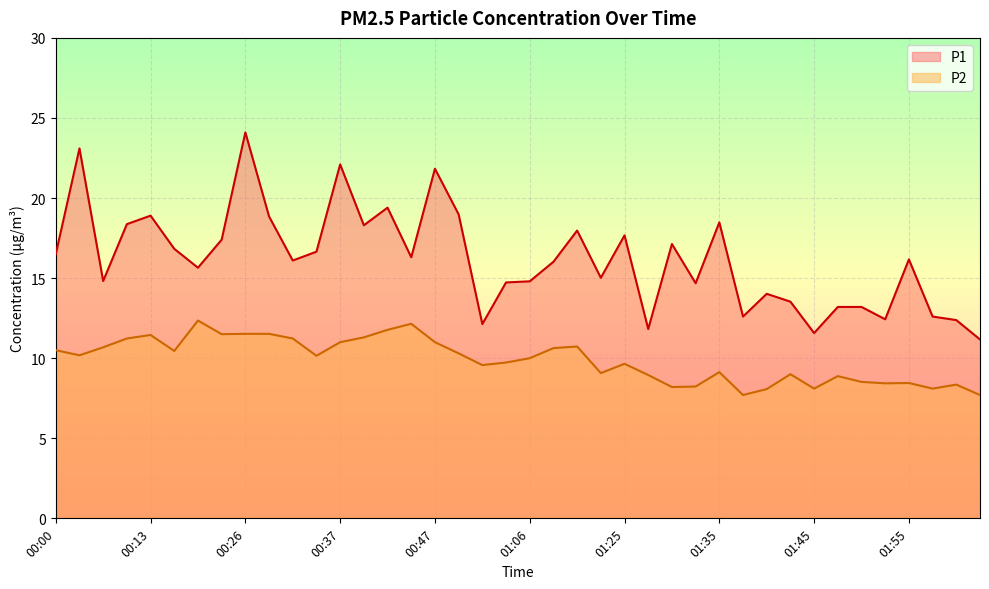

What are all the series names shown in the legend?

P1, P2